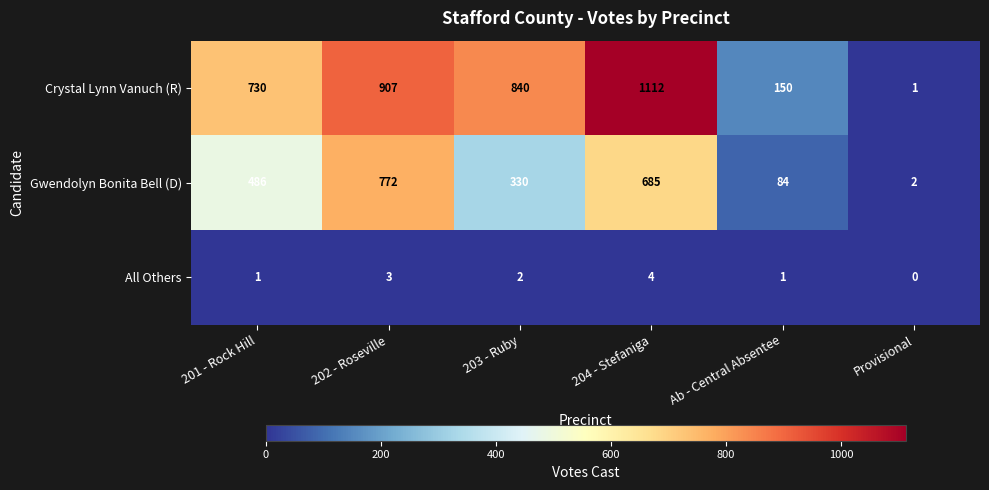

Reading left to right, list all the values displayed in this chart.

Crystal Lynn Vanuch (R): 201 - Rock Hill=730	202 - Roseville=907	203 - Ruby=840	204 - Stefaniga=1112	Ab - Central Absentee=150	Provisional=1
Gwendolyn Bonita Bell (D): 201 - Rock Hill=486	202 - Roseville=772	203 - Ruby=330	204 - Stefaniga=685	Ab - Central Absentee=84	Provisional=2
All Others: 201 - Rock Hill=1	202 - Roseville=3	203 - Ruby=2	204 - Stefaniga=4	Ab - Central Absentee=1	Provisional=0